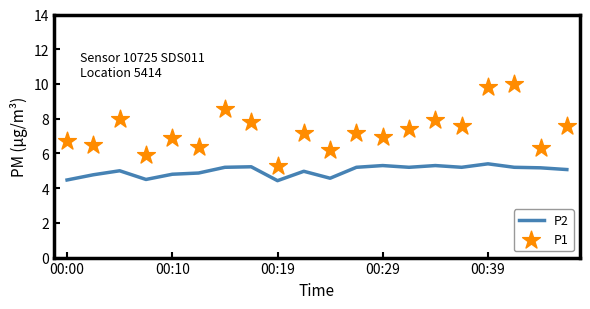

Is the value of P2 at 7 greater than the value of P1 at 10?

No